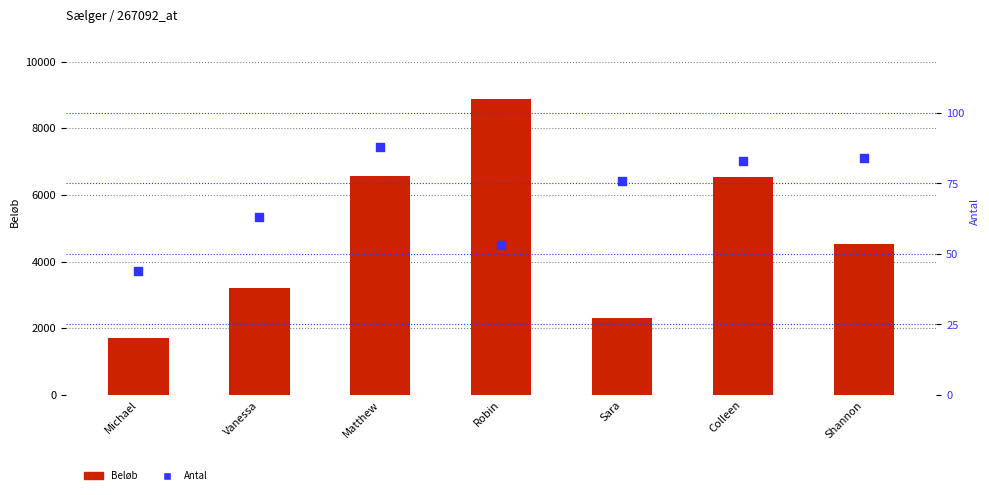

What is the total value across all series at Sara?

2393